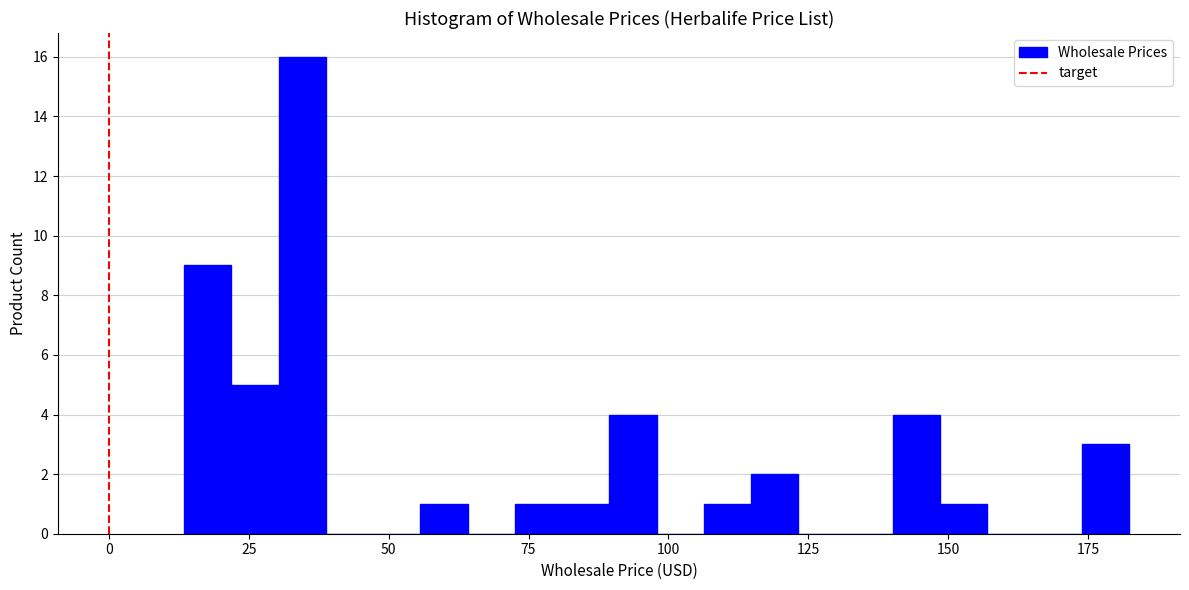

Around what value on the x-axis is the tallest bar? Give the approximate position of its centre, as read against the axis.

35